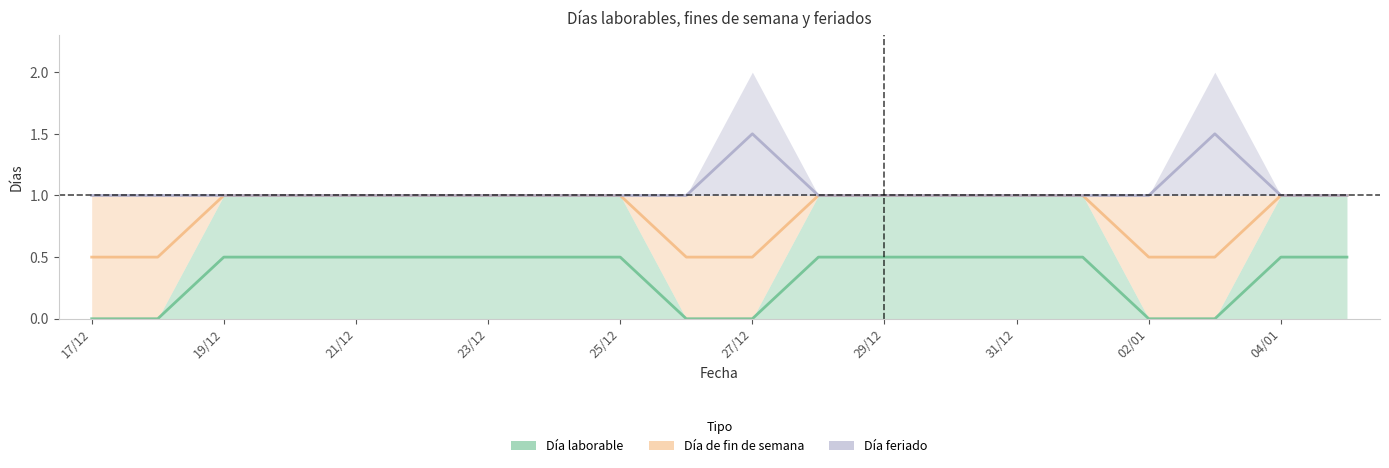

True or false: Día de fin de semana and Día feriado intersect in this chart.

False